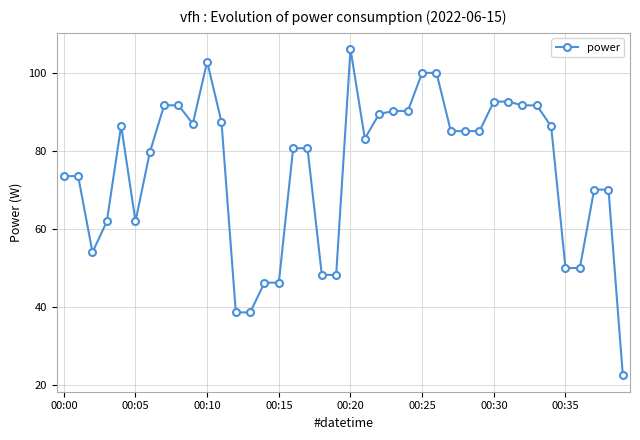

What is the value of the 36th point from the left?

50.0